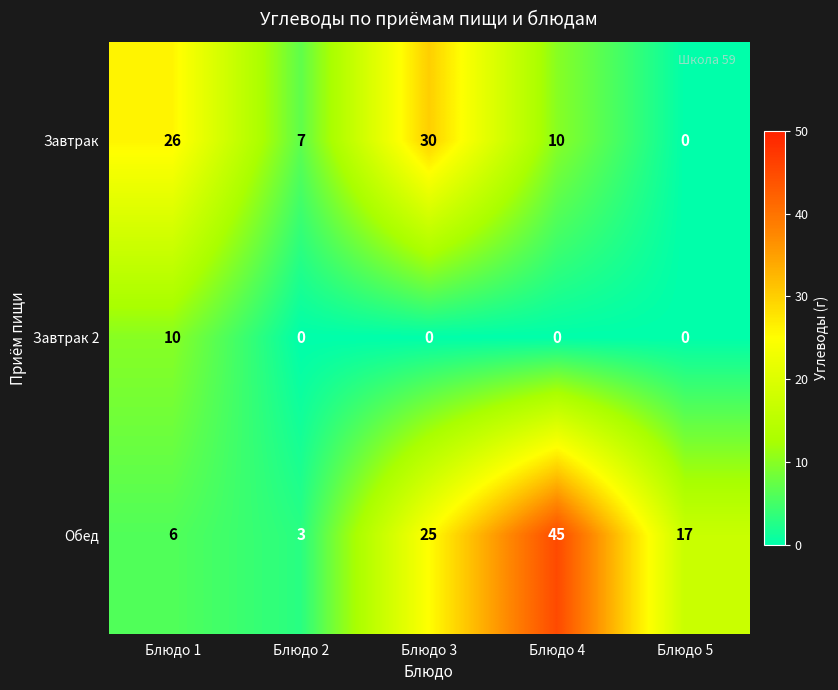

At Блюдо 2, list the series in order from smallest to largest.

Завтрак 2, Обед, Завтрак